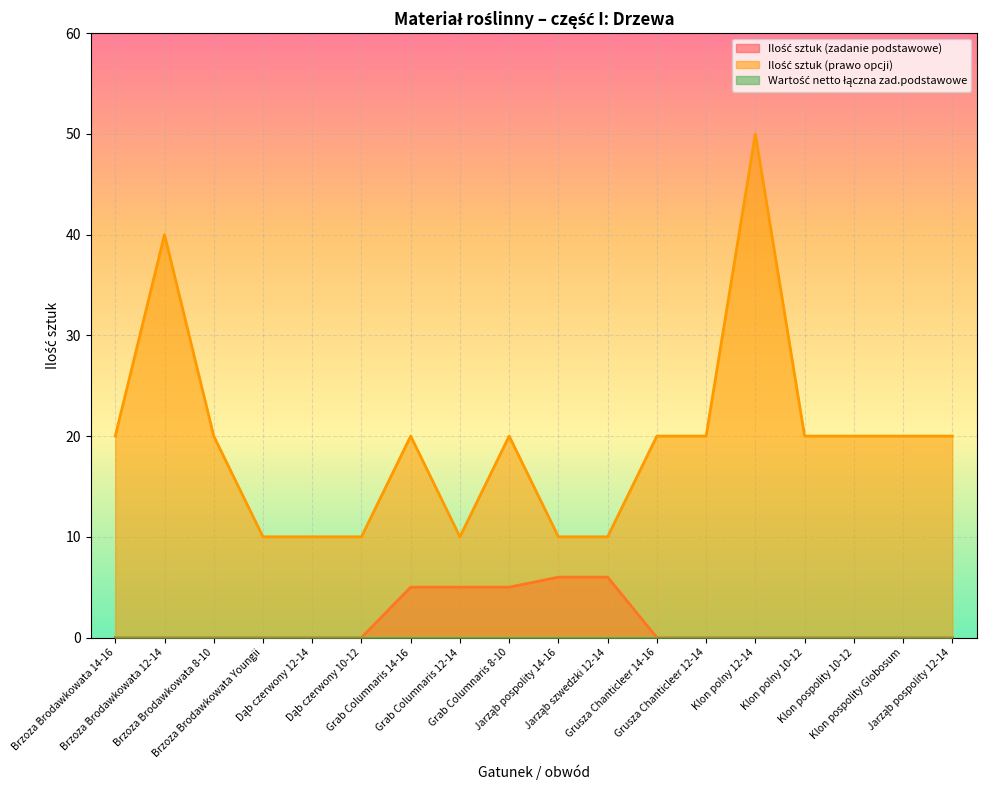

List the series in order of their peak value, lowest first.

Ilość sztuk (zadanie podstawowe), Ilość sztuk (prawo opcji)